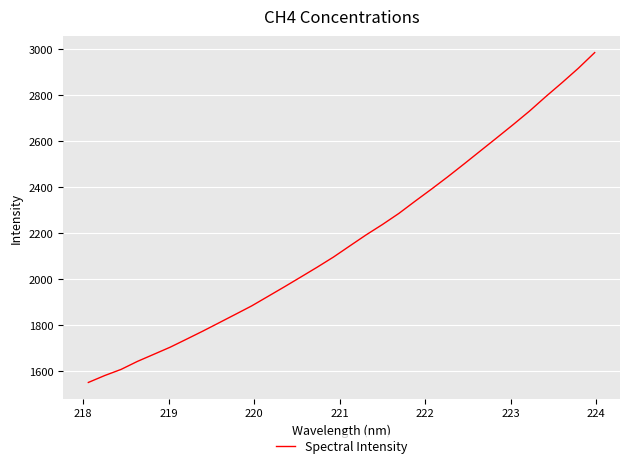

What is the difference between the maximum and minimum values?

1434.0